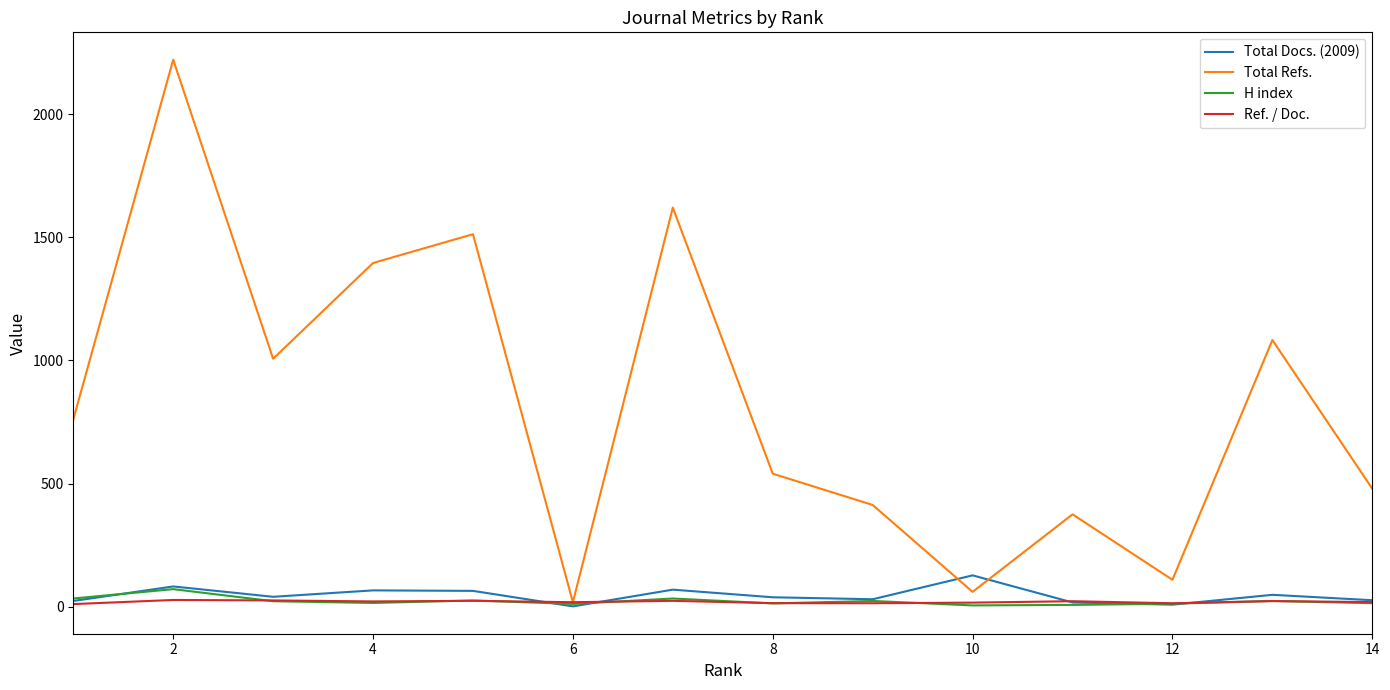

What is the highest value of the H index series?

71.0